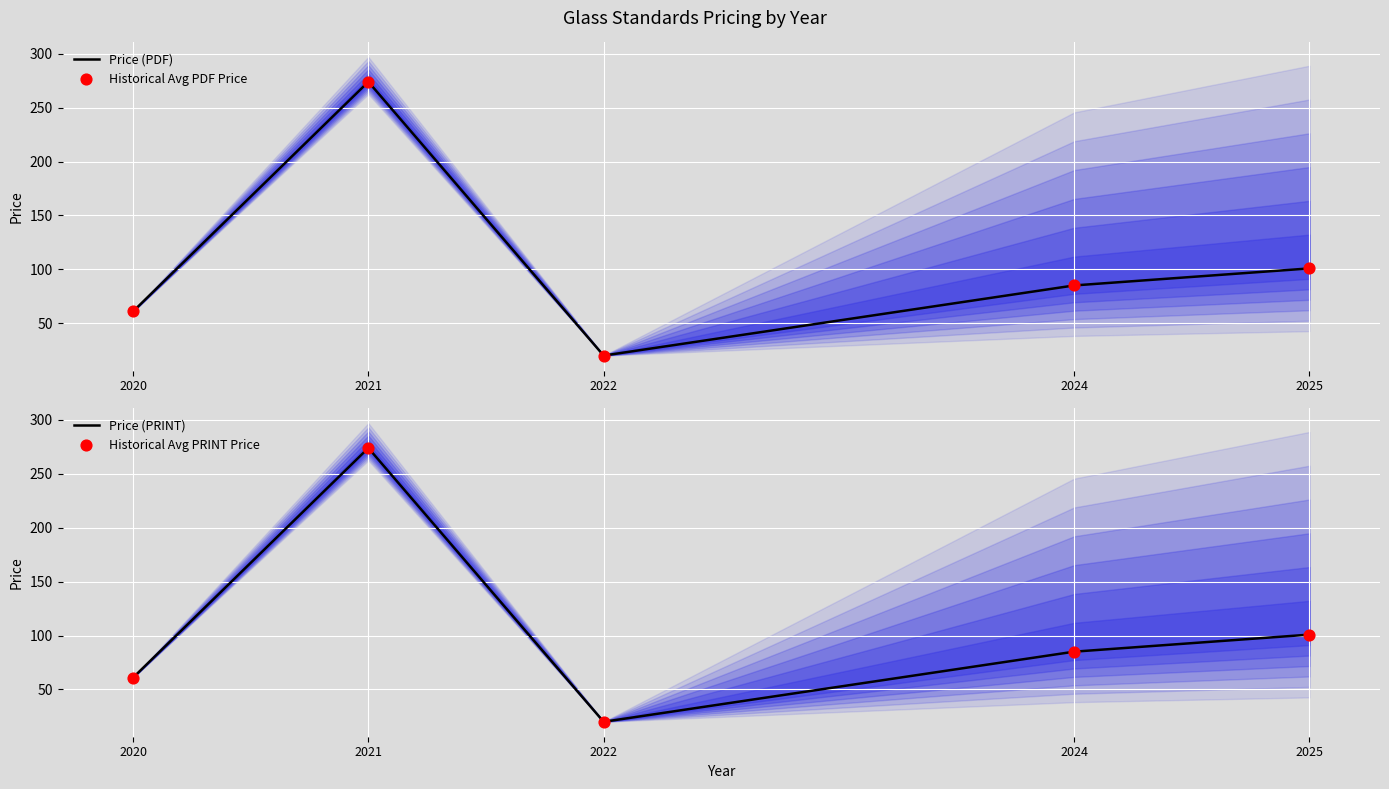

What are all the series names shown in the legend?

Price (PDF), Historical Avg PDF Price, Price (PRINT), Historical Avg PRINT Price